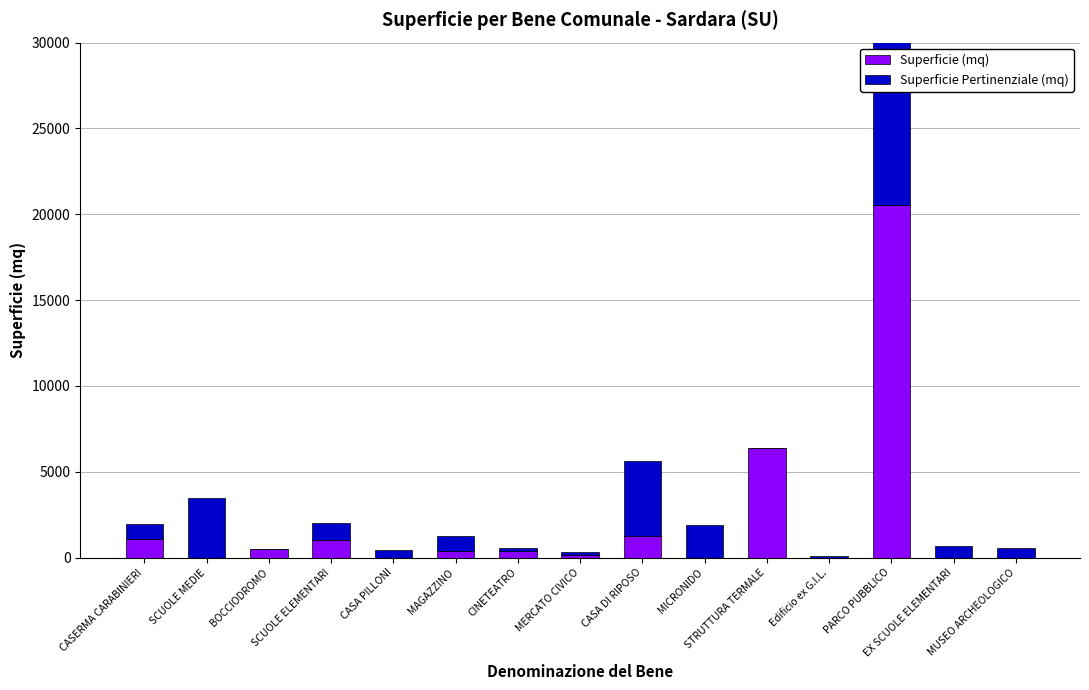

What is the value of the Superficie (mq) bar at the 1st from the left?

1100